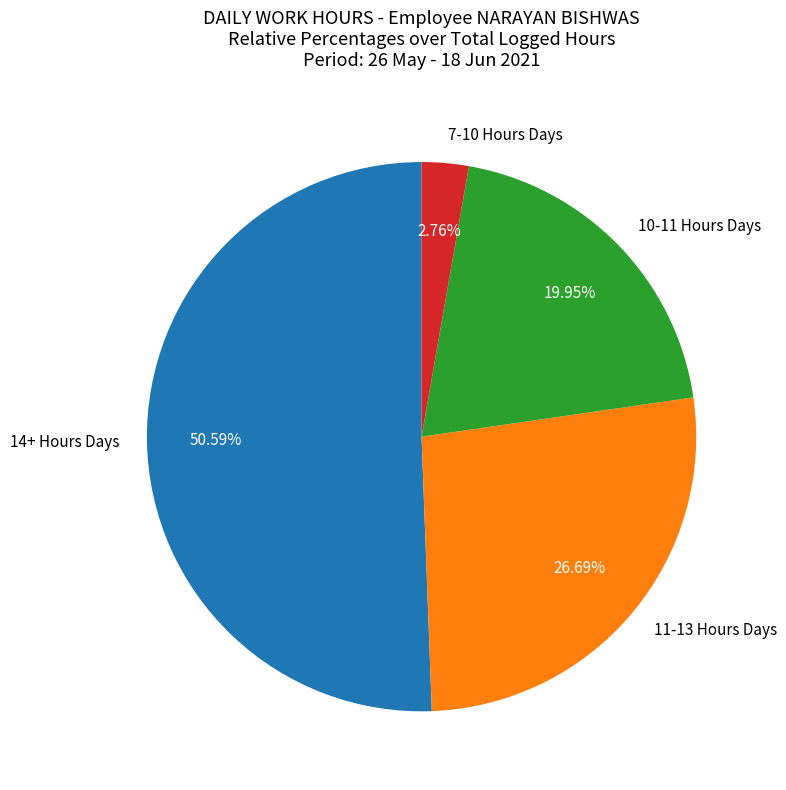

Count the number of slices in the pie.

4